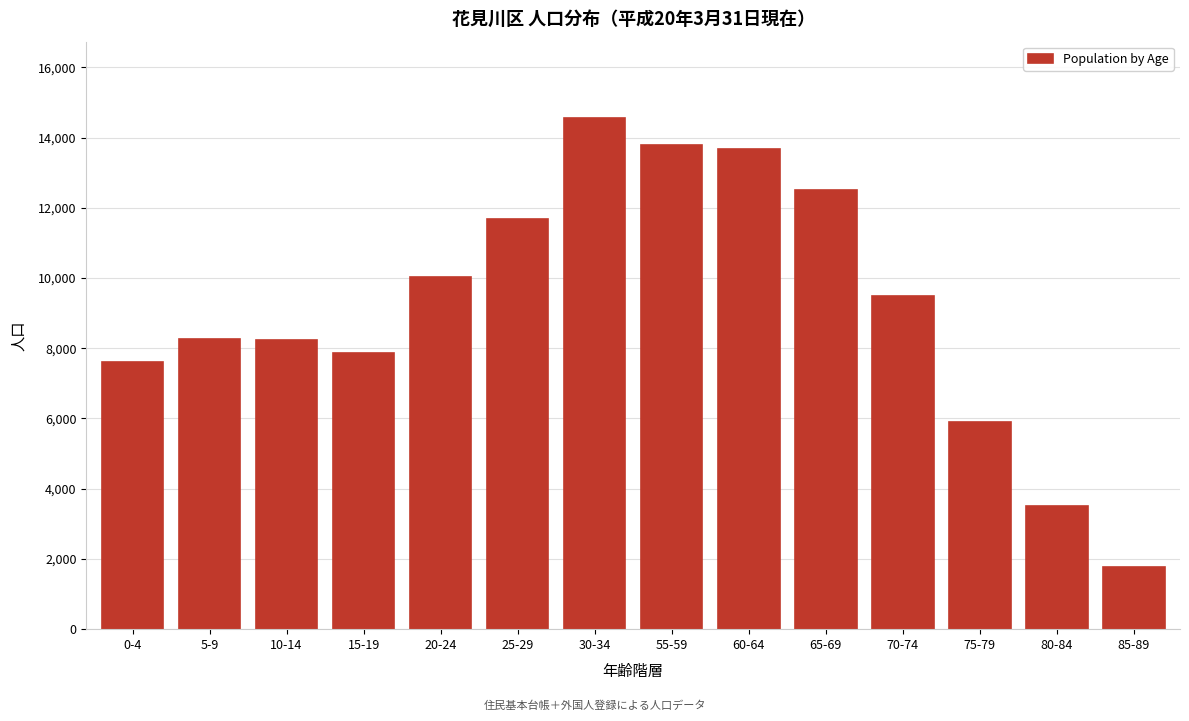

What is the difference between the values at 65-69 and 5-9?

4235